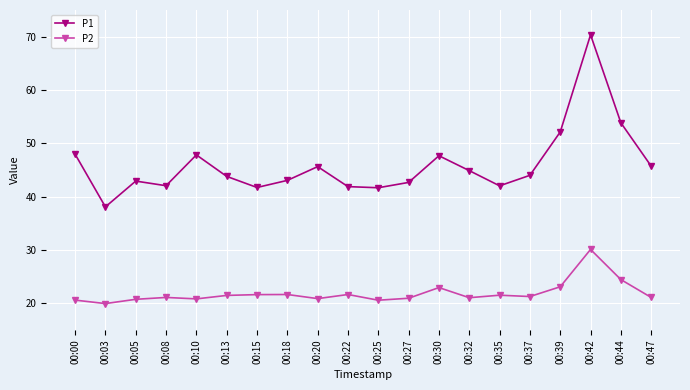

How many data points does each series have?

20